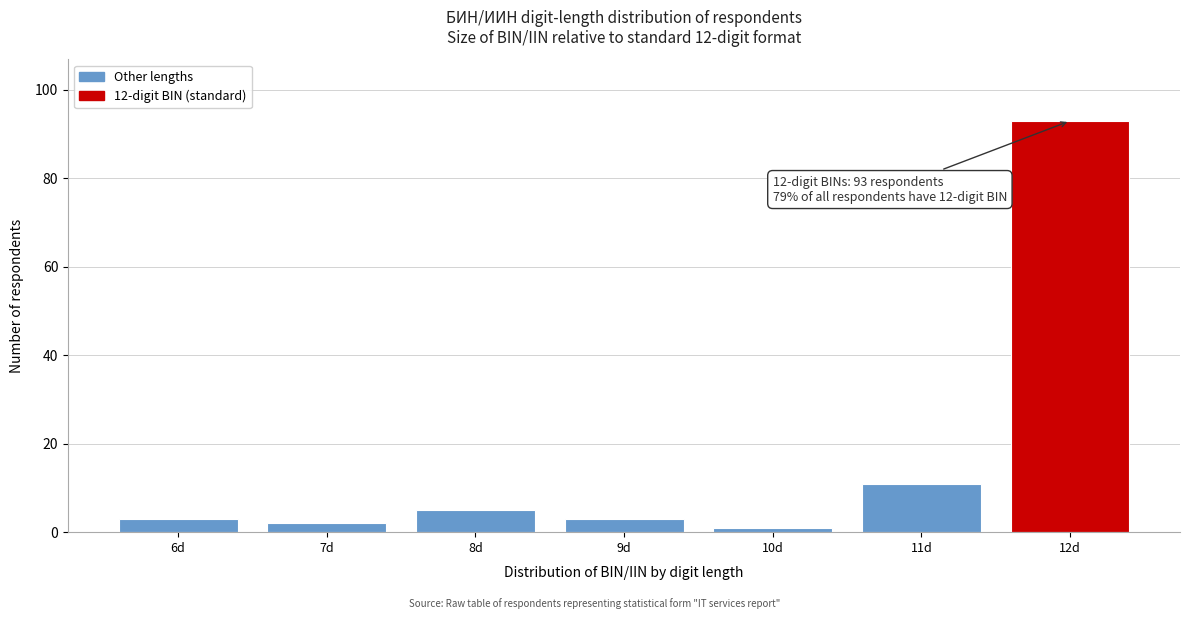

Reading left to right, transcribe all the data shown in this chart.

3	2	5	3	1	11	93